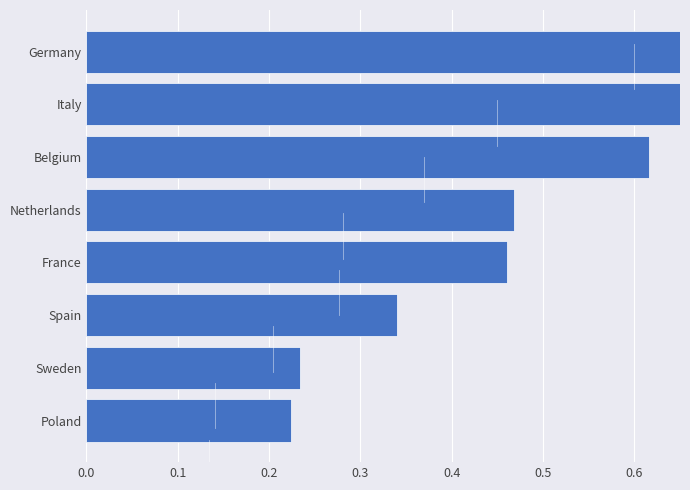

What is the average value?

0.5